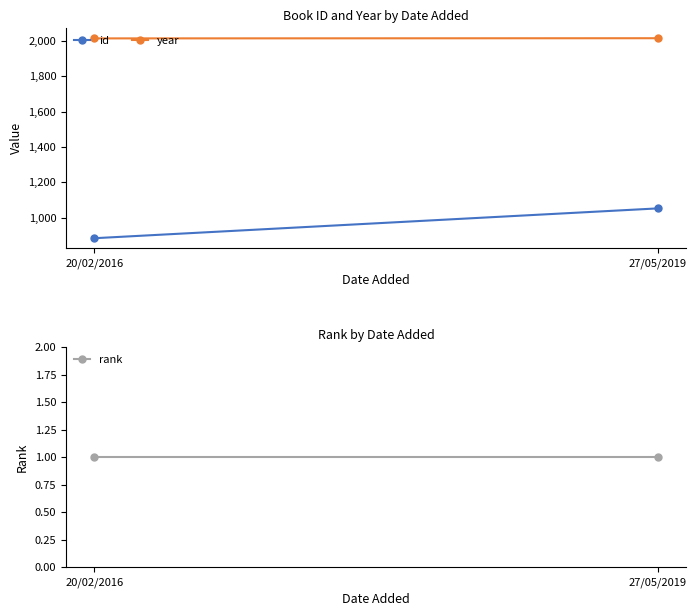

At which category does the chart reach its minimum across all series?

20/02/2016